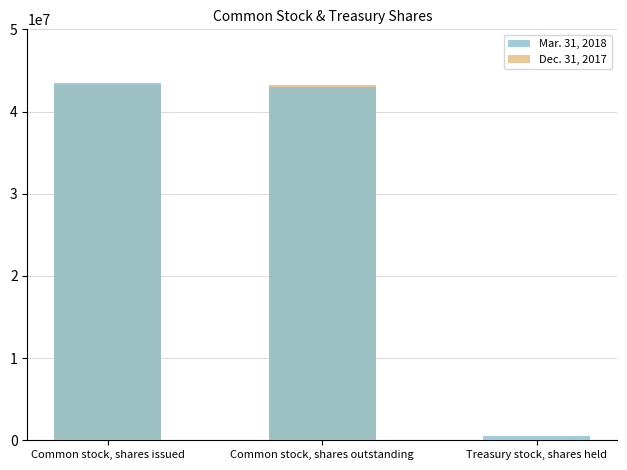

Which series changed the most between Common stock, shares issued and Common stock, shares outstanding?

Mar. 31, 2018